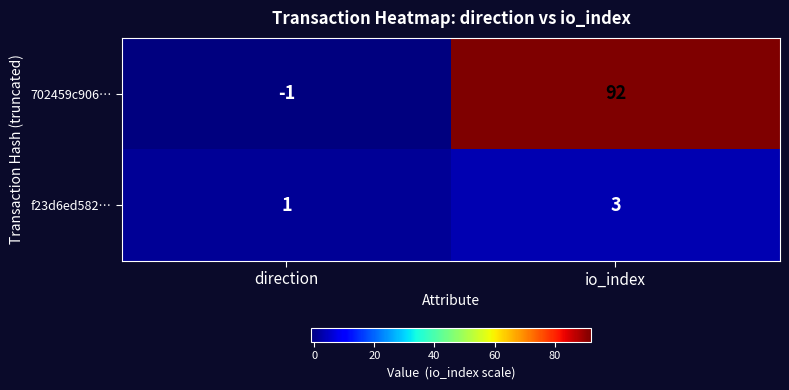

Between direction and io_index, which series saw the biggest shift?

702459c906…